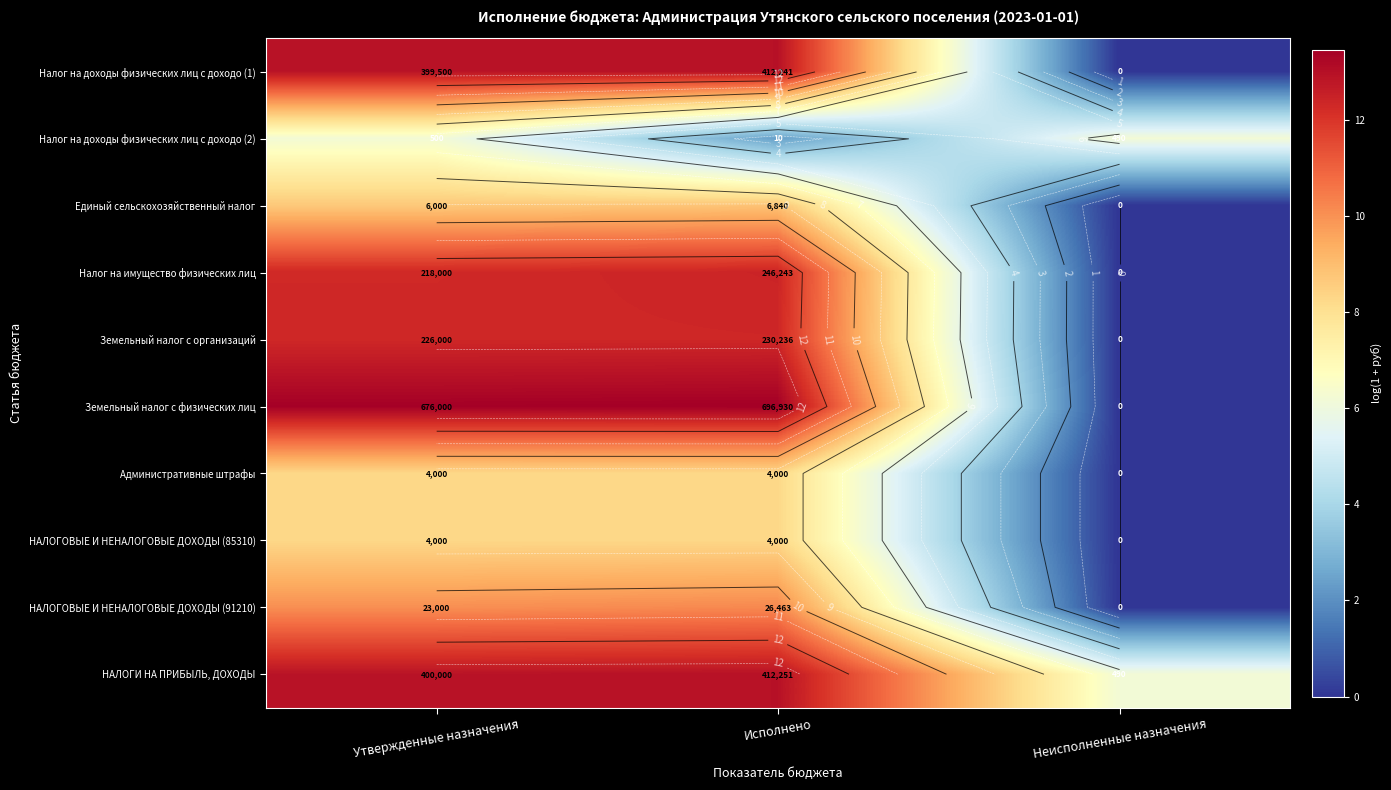

At which category does the chart reach its minimum across all series?

Неисполненные назначения